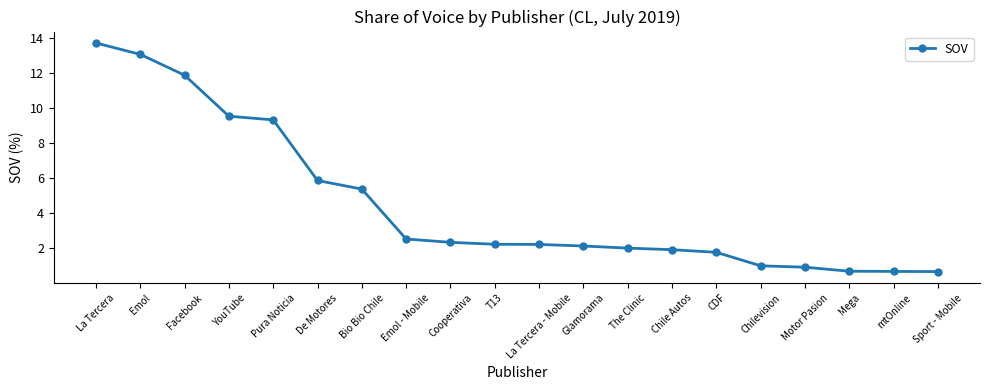

Approximately how many times larger is the value at Glamorama compared to De Motores?

0.4